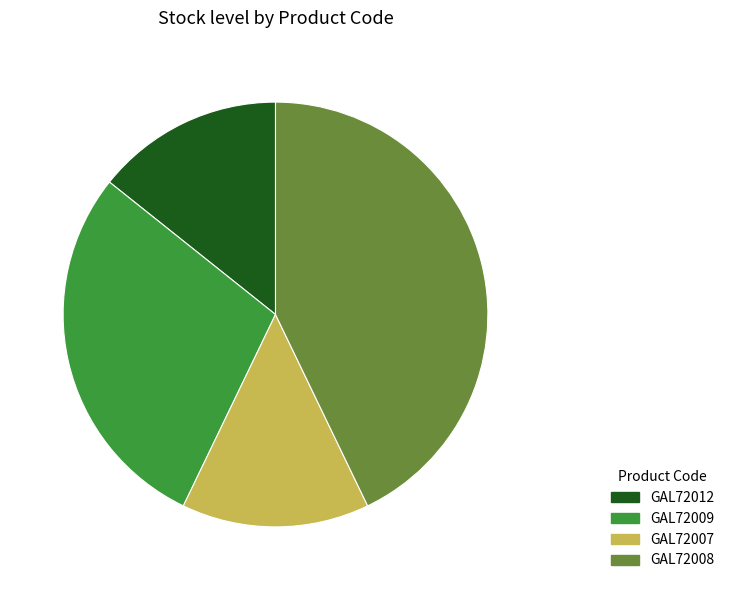

The GAL72009 slice represents 29% of the pie. True or false?

True